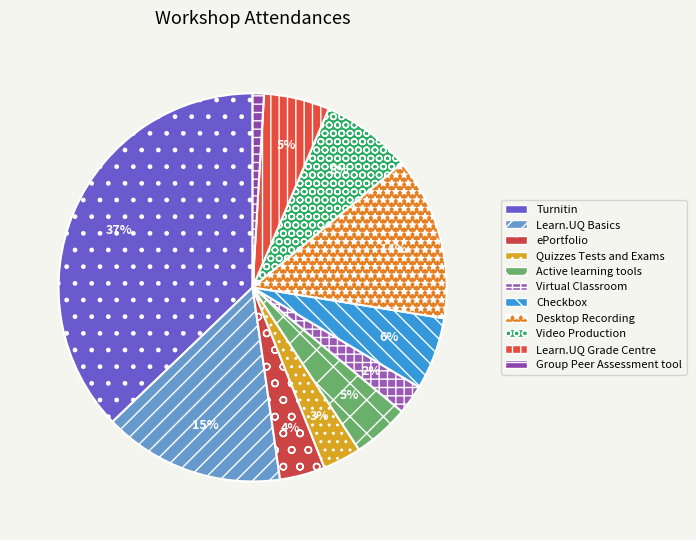

To the nearest percent, what is the difference between the largest and smallest slice percentages?

36%